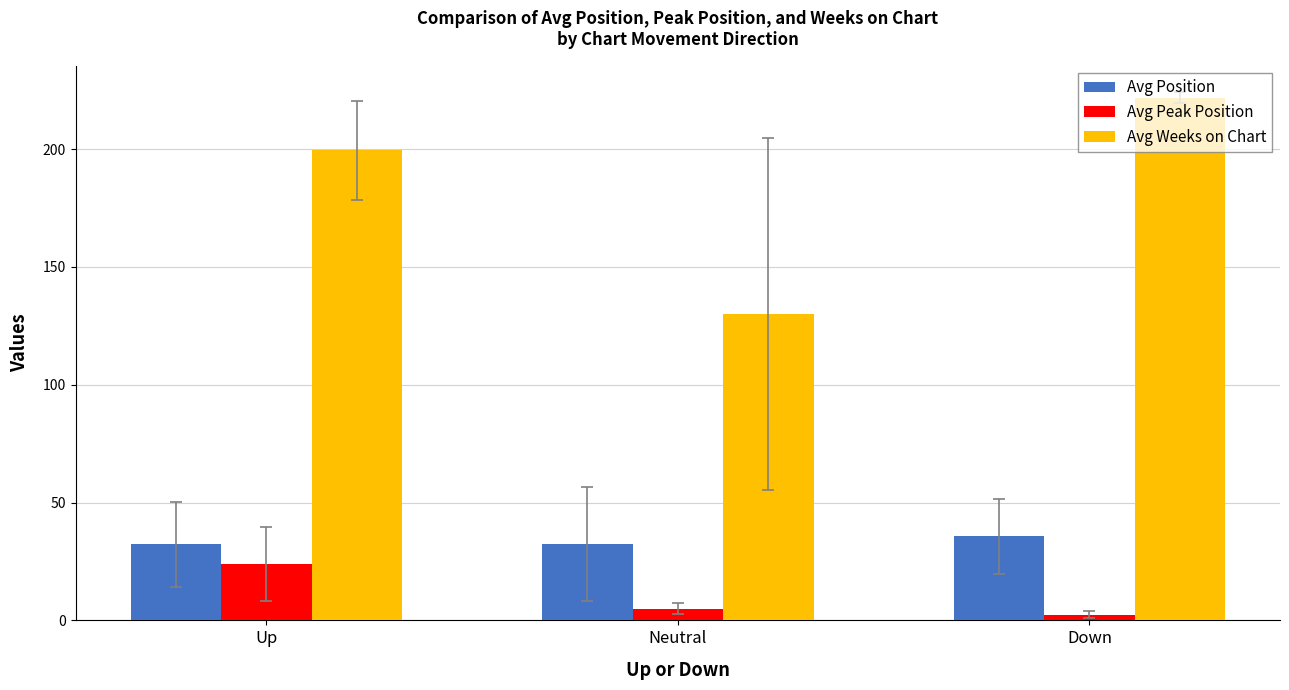

At which label is Avg Peak Position closest to 13?

Neutral